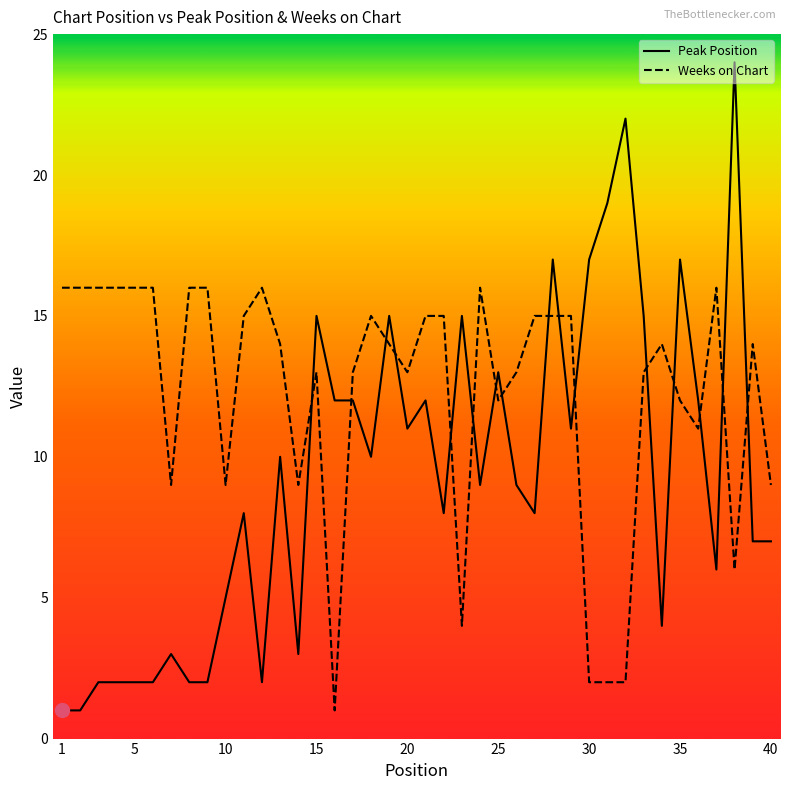

How many intersections are there between Peak Position and Weeks on Chart?

16